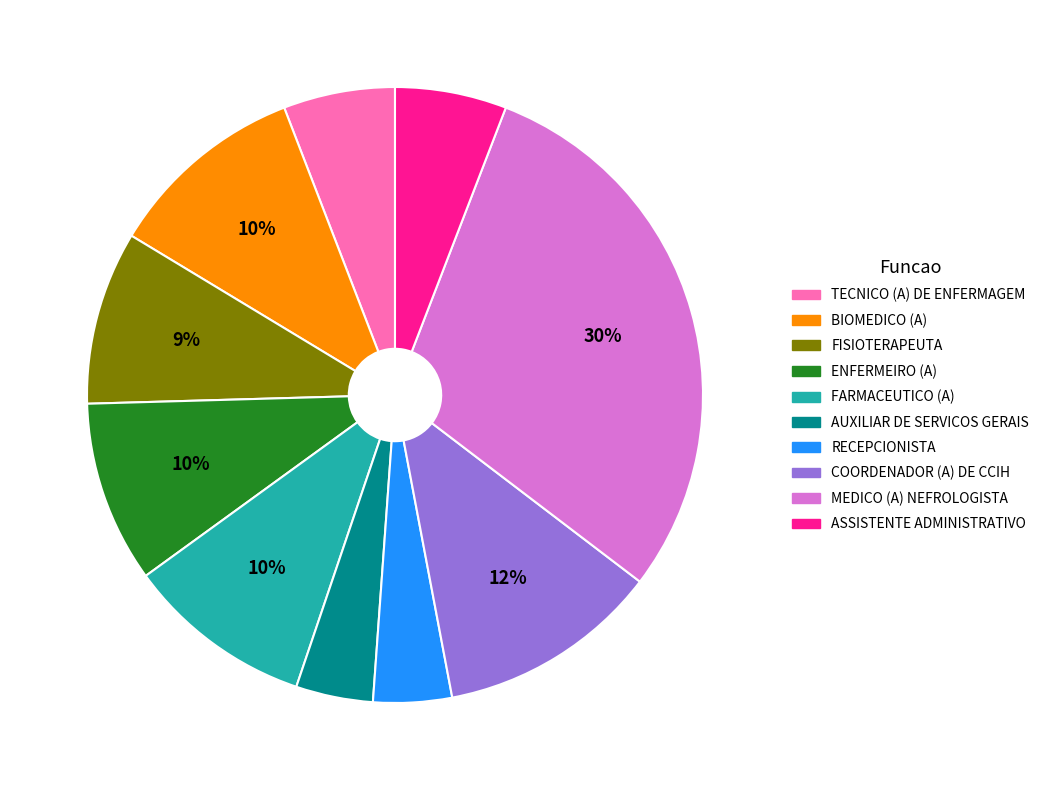

Is it true that AUXILIAR DE SERVICOS GERAIS is 11% of the pie?

False